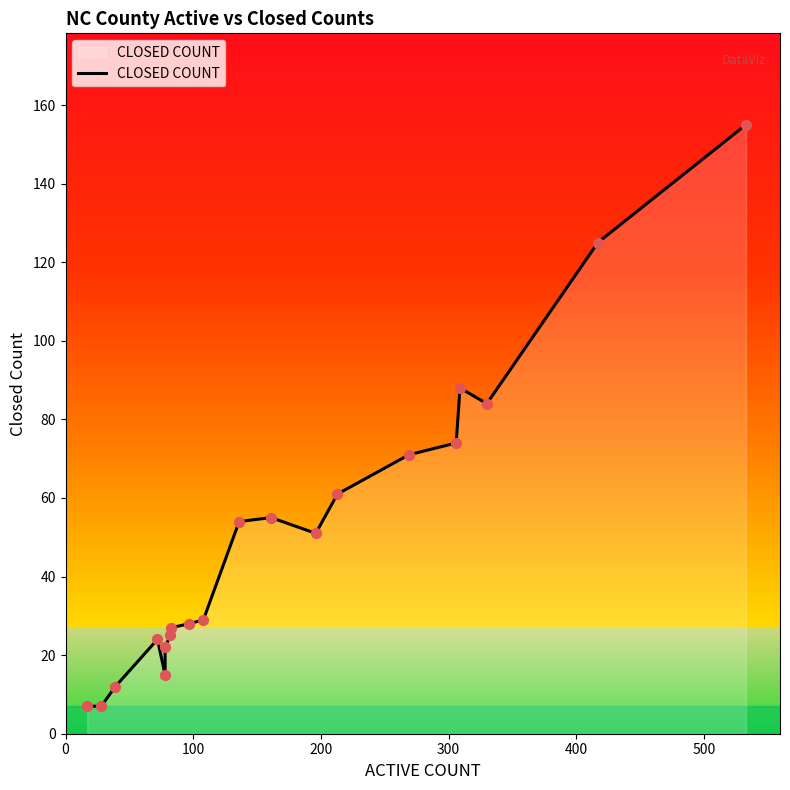

Which has a higher value, 300 or 0?

300